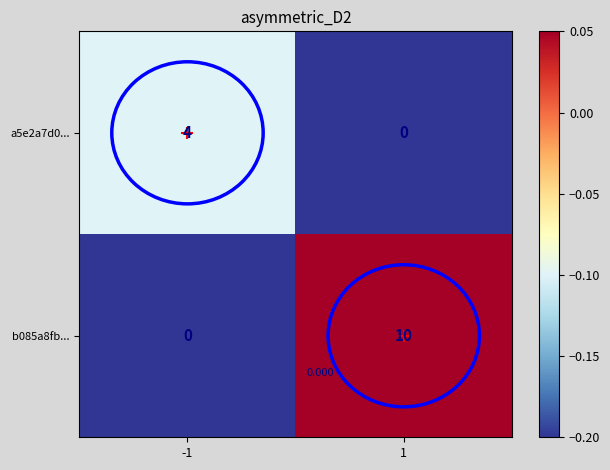

What is the spread (max minus min) of values at -1?

0.1